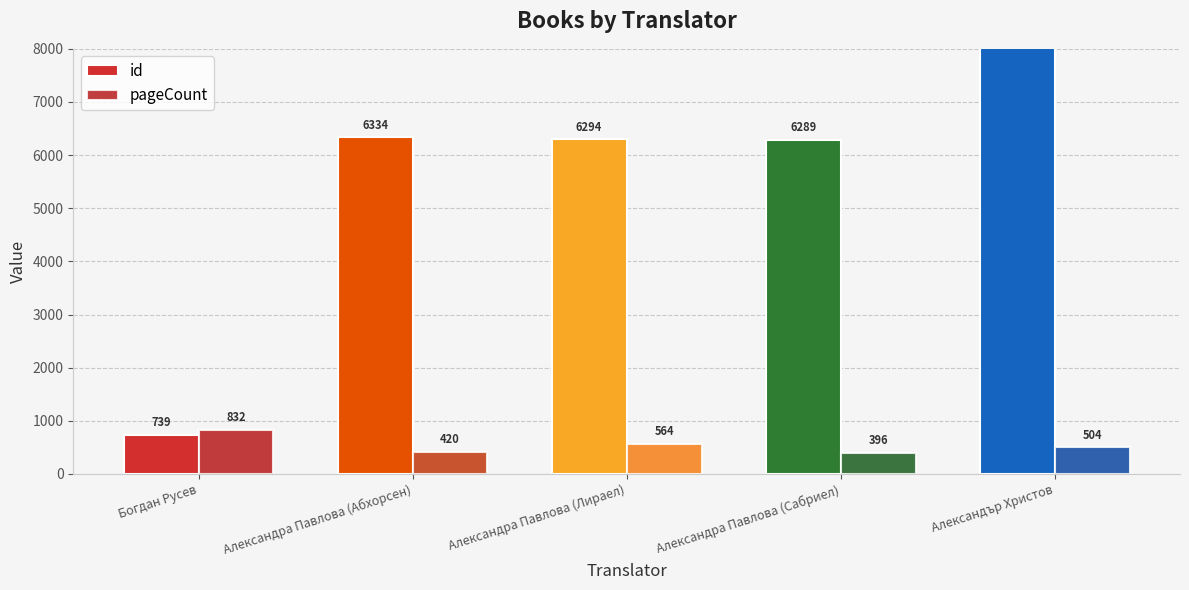

Reading right to left, extract all data points from this chart.

id: Александър Христов=8929	Александра Павлова (Сабриел)=6289	Александра Павлова (Лираел)=6294	Александра Павлова (Абхорсен)=6334	Богдан Русев=739
pageCount: Александър Христов=504	Александра Павлова (Сабриел)=396	Александра Павлова (Лираел)=564	Александра Павлова (Абхорсен)=420	Богдан Русев=832